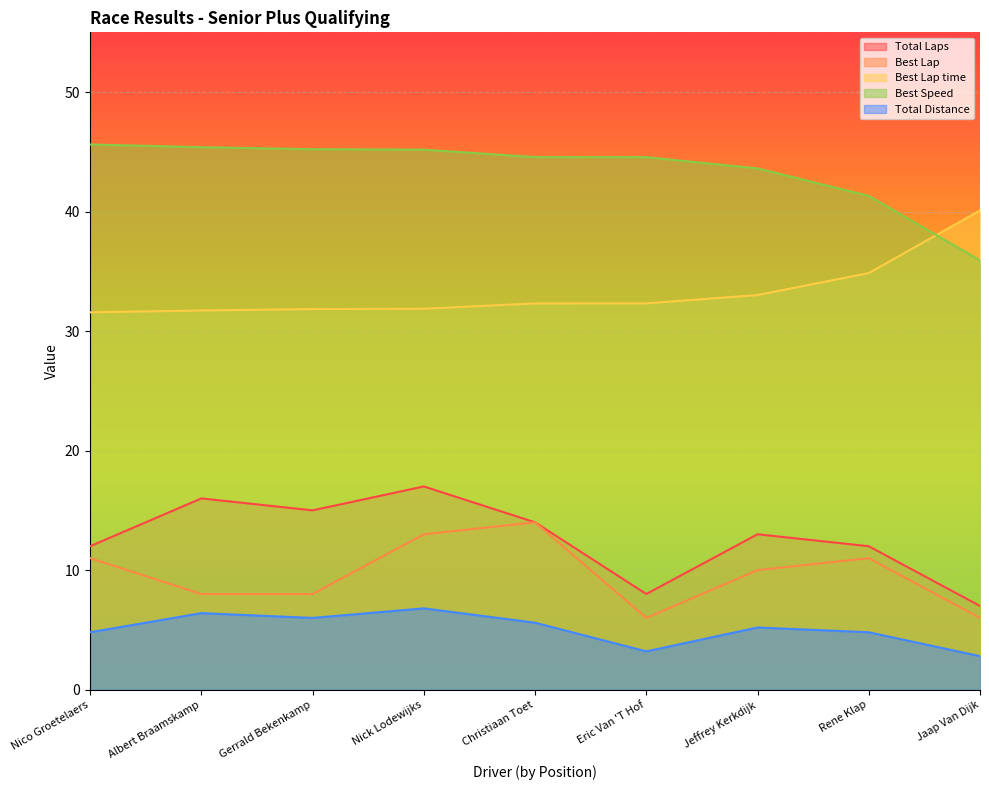

The Total Laps series shows 4.8 at Eric Van 'T Hof. True or false?

False